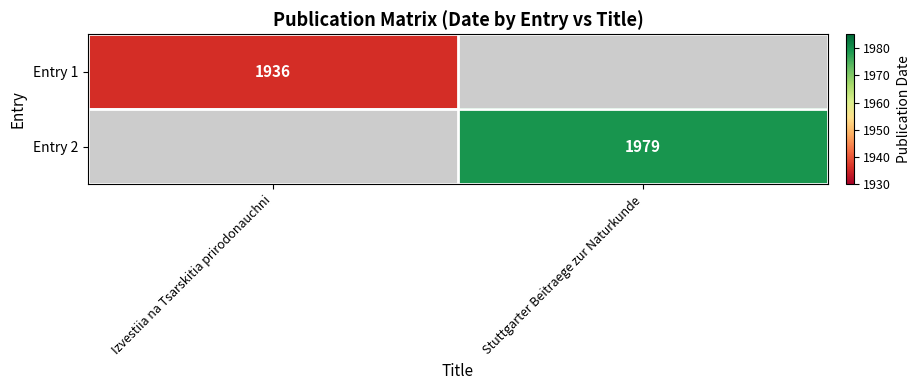

The value of Entry 1 at Izvestiia na Tsarskitia prirodonauchni is 1936. True or false?

True